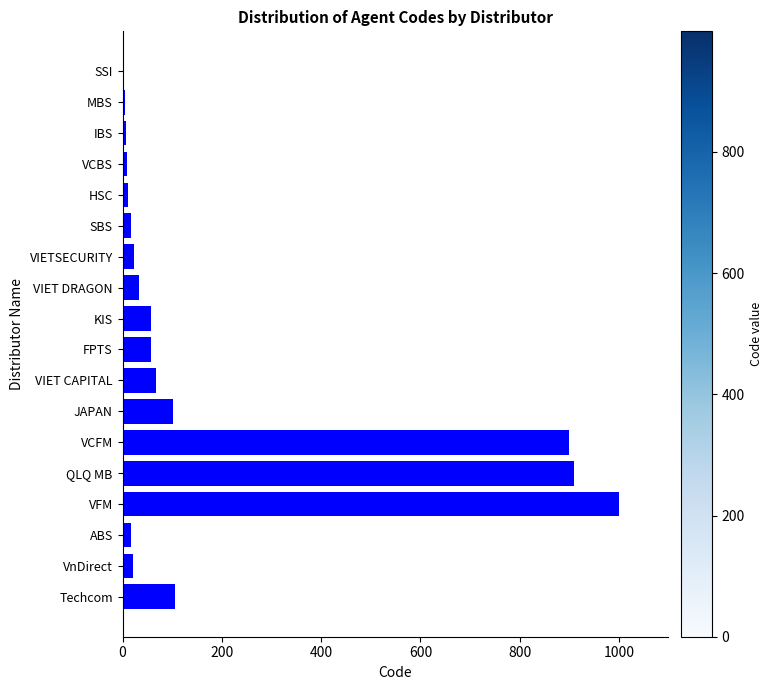

What is the maximum value shown in the chart?

999